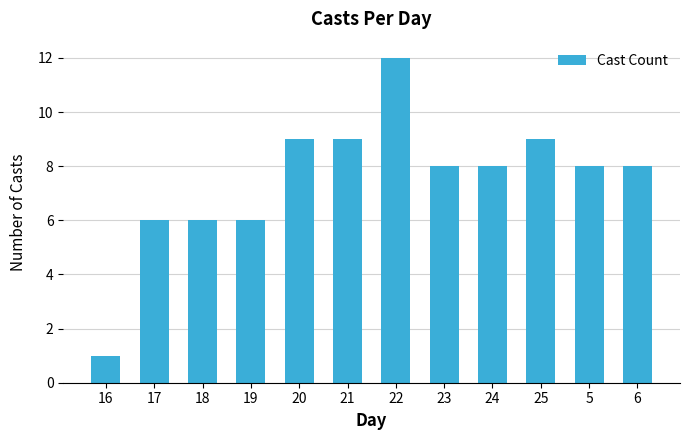

Reading right to left, what are all the values shown in this chart?

6=8	5=8	25=9	24=8	23=8	22=12	21=9	20=9	19=6	18=6	17=6	16=1